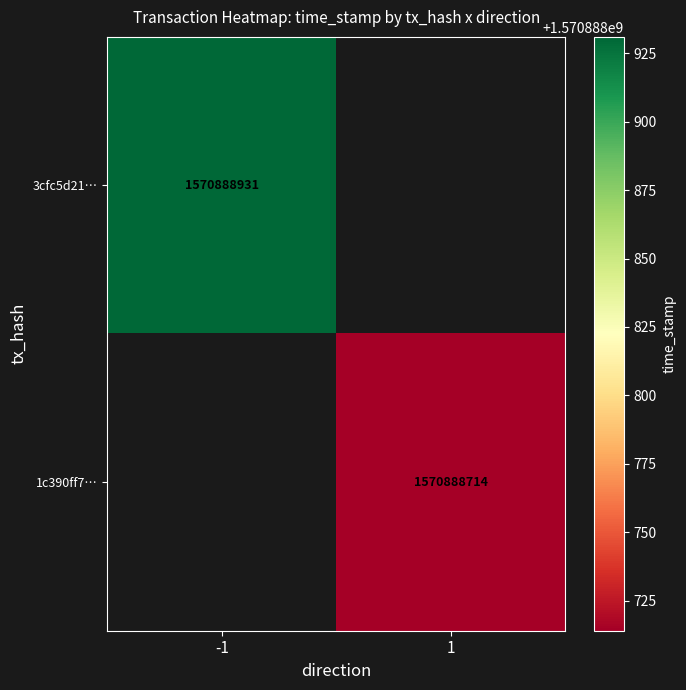

Which series has the widest spread of values?

3cfc5d212b28576d87bfb1ea0148ee9e677e31b